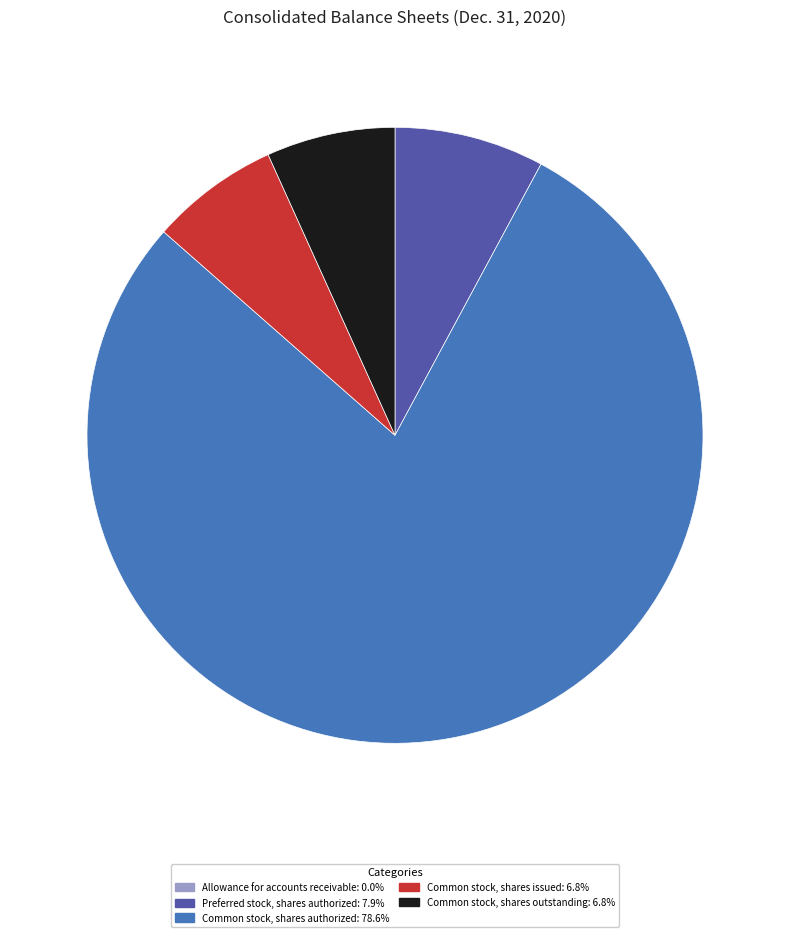

What is the ratio of the value at Common stock, shares outstanding: 6.8% to the value at Preferred stock, shares authorized: 7.9%?

0.9